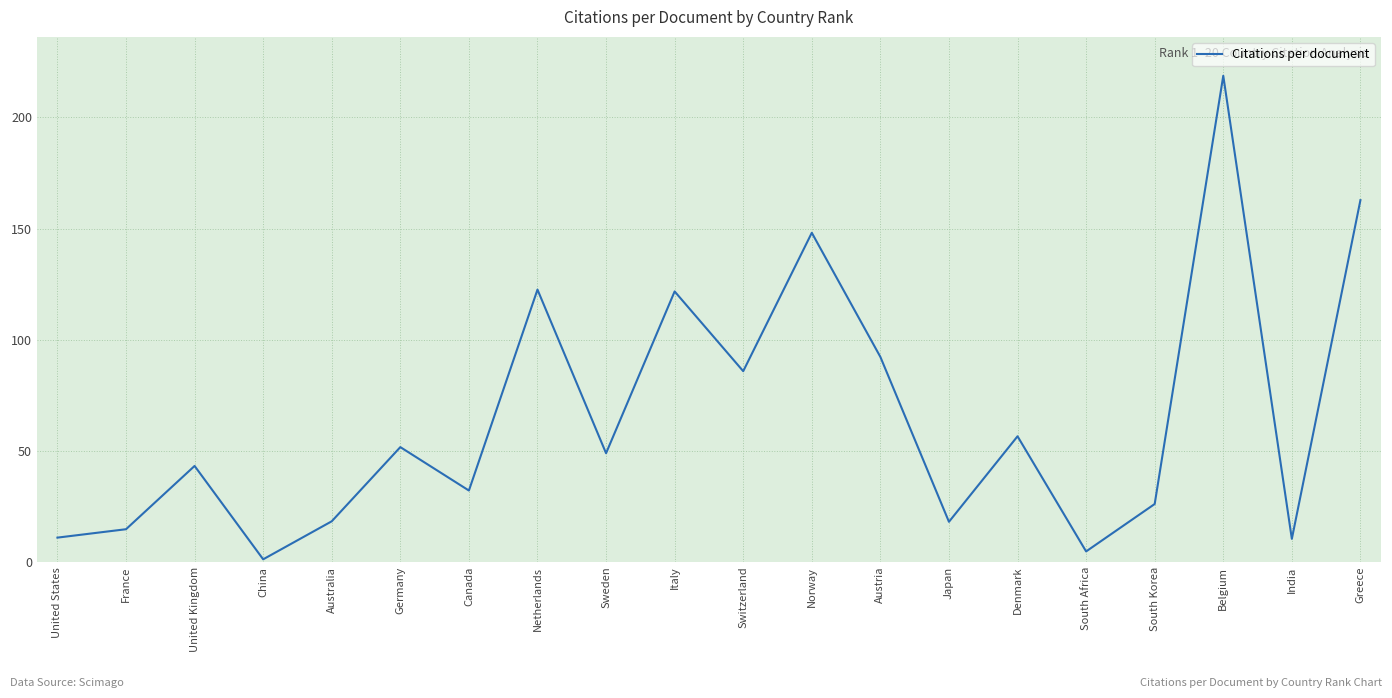

What is the maximum value shown in the chart?

218.8